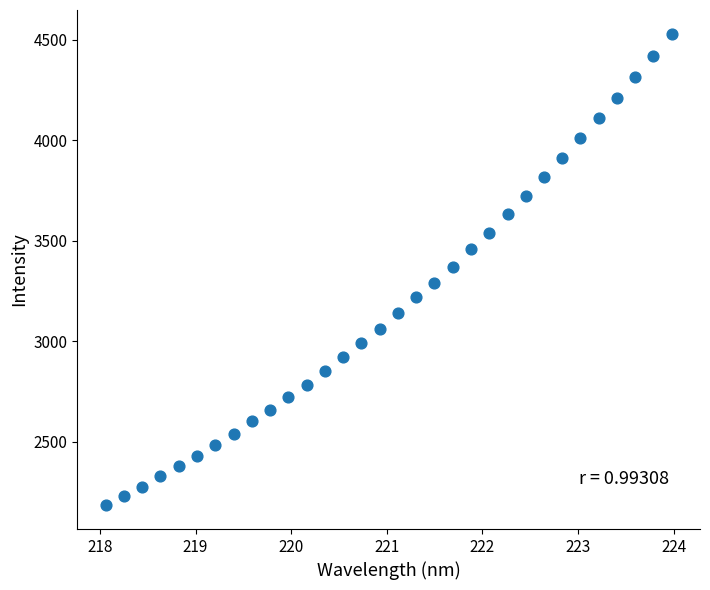

What is the range of X values (max minus min)?

5.9